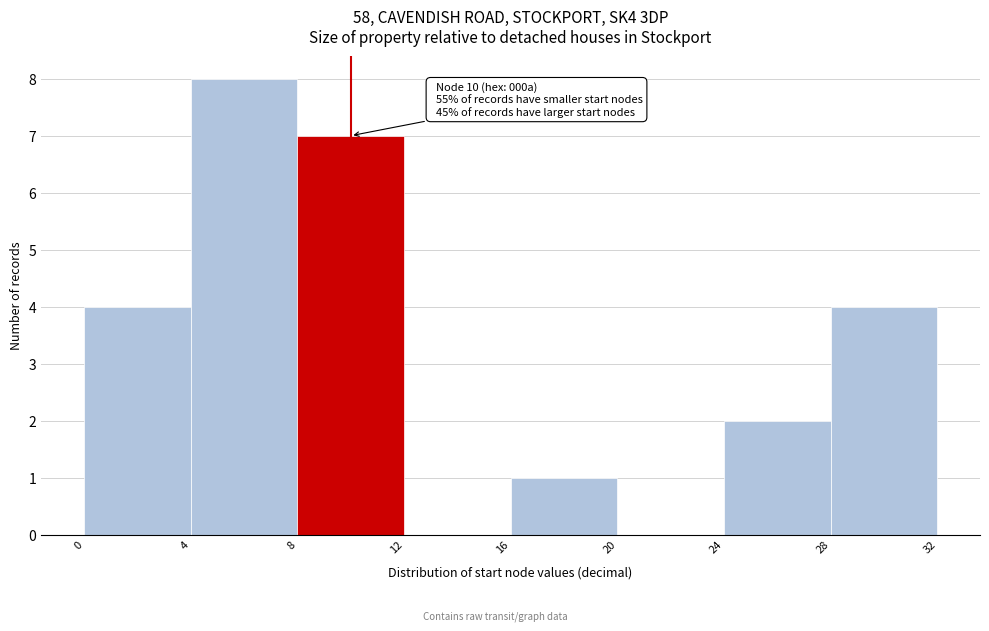

Which range on the x-axis has the tallest bar?

4 to 8